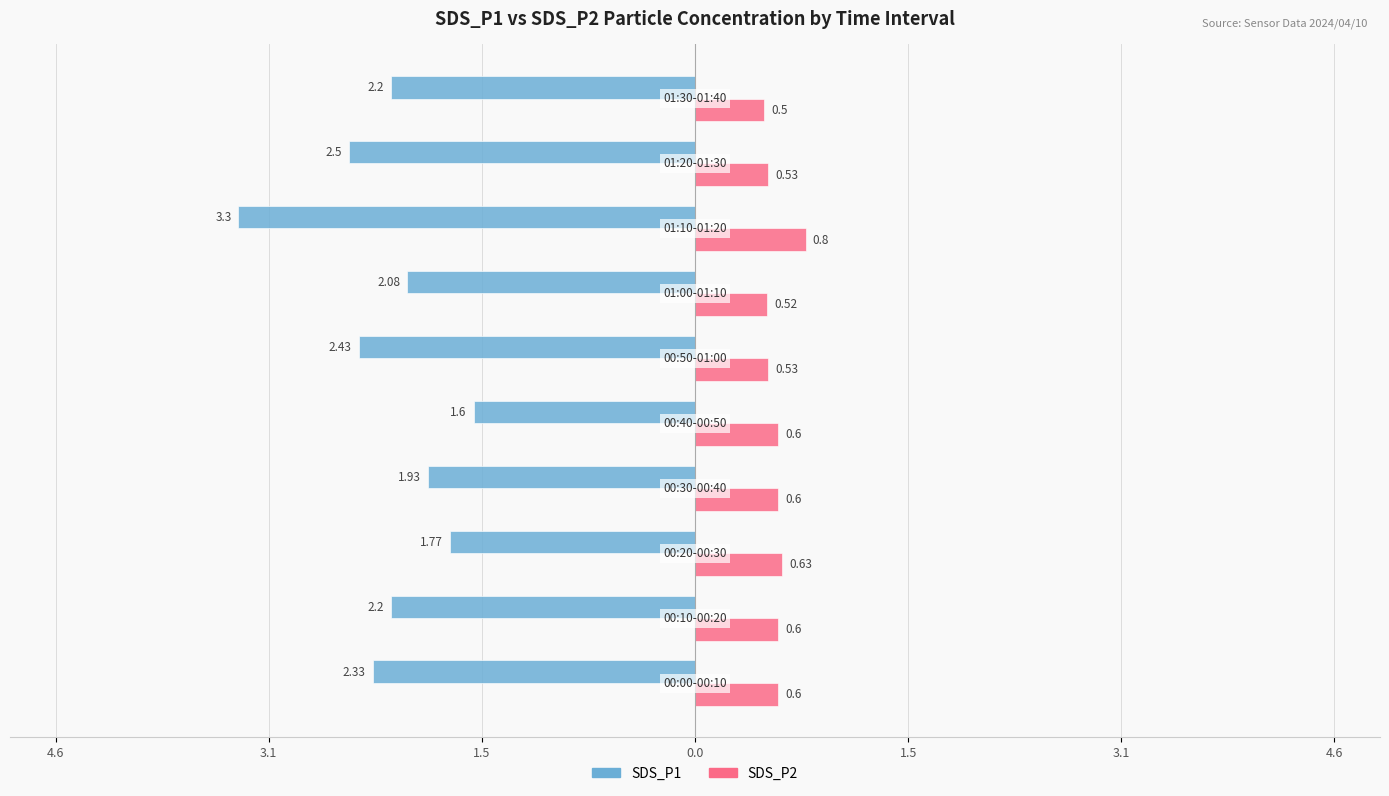

What are all the series names shown in the legend?

SDS_P1, SDS_P2